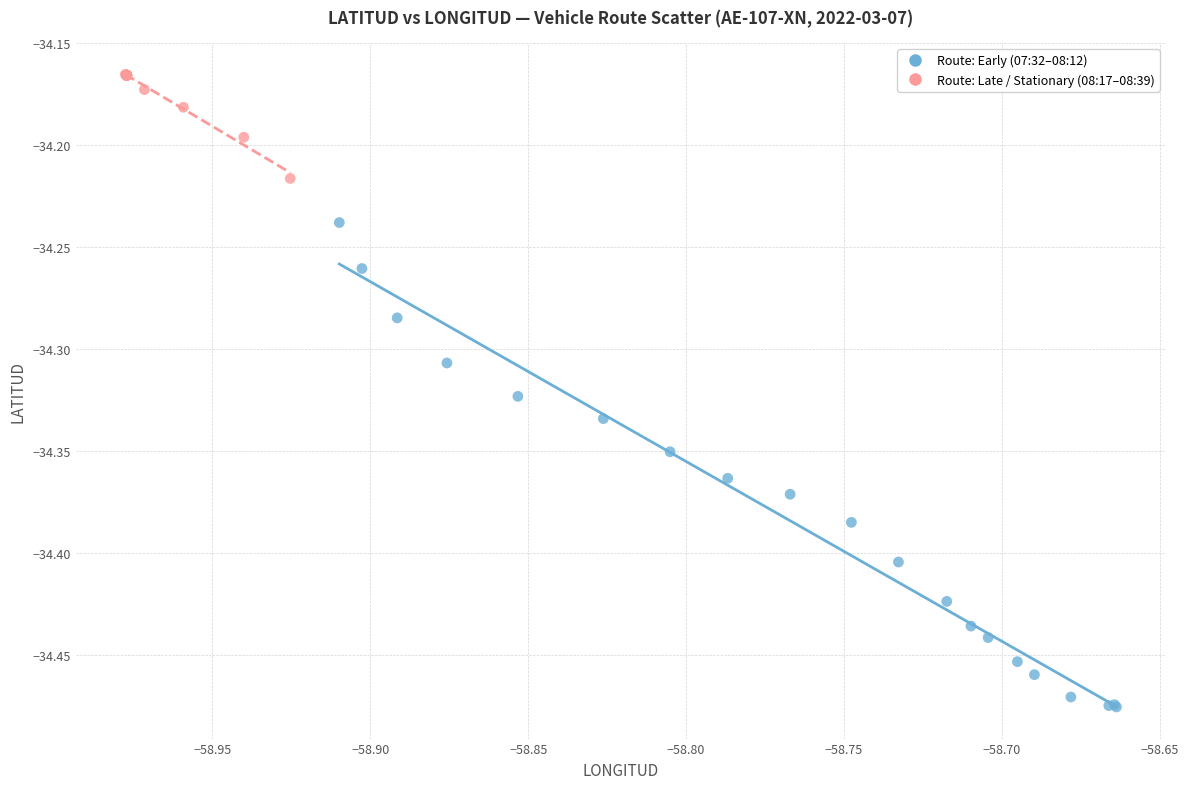

What are all the series names shown in the legend?

Route: Early (07:32–08:12), Route: Late / Stationary (08:17–08:39)